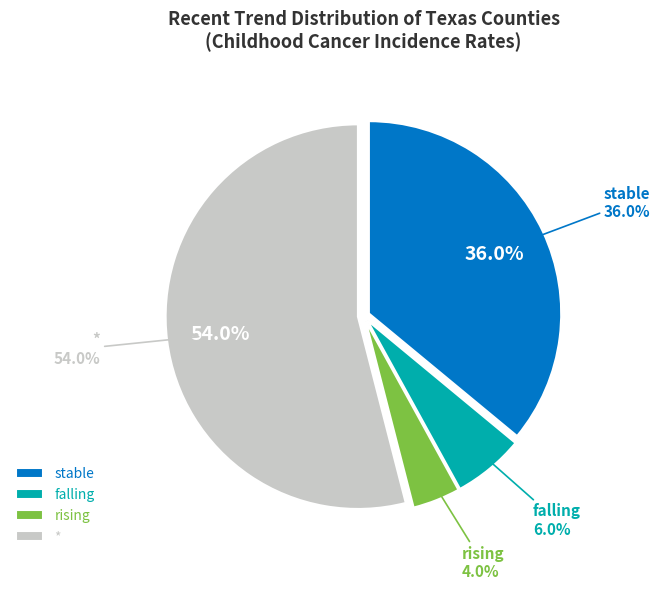

Is it true that rising is 14% of the pie?

False